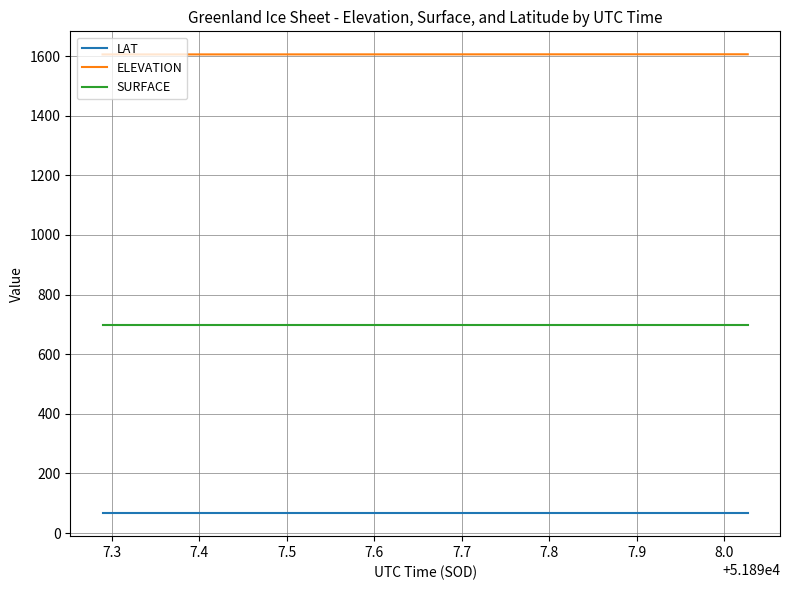

What is the highest value of the LAT series?

66.4